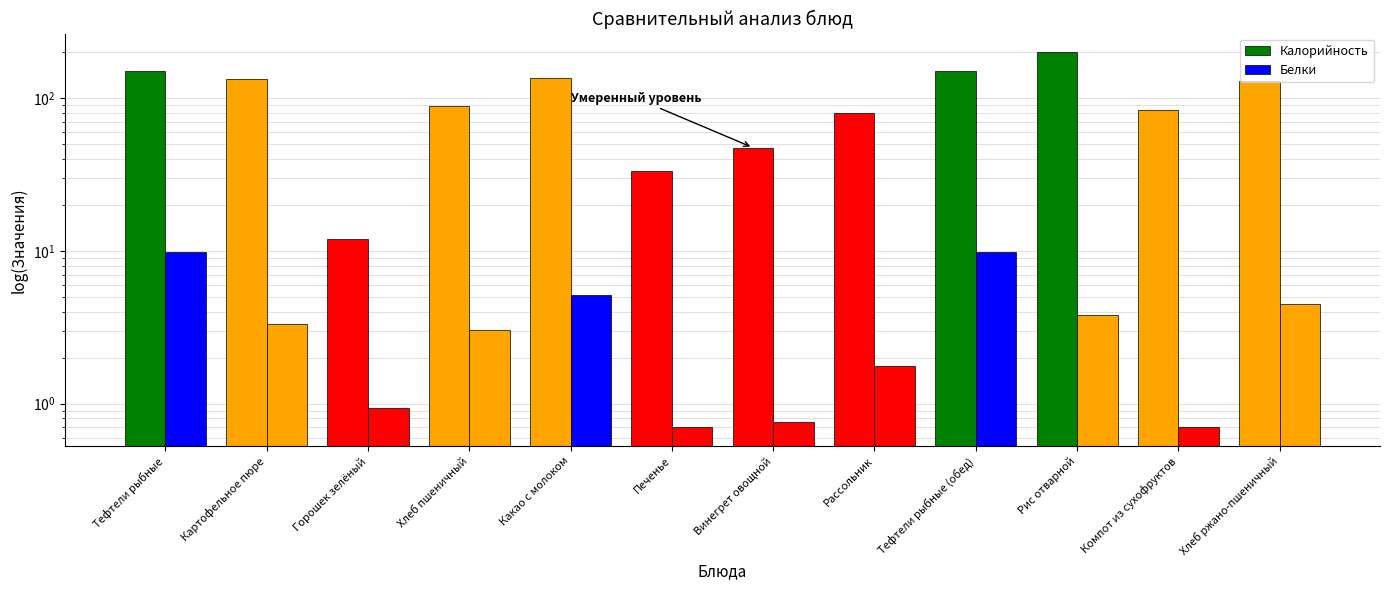

What is the value of the Калорийность bar at the 11th from the left?

84.0